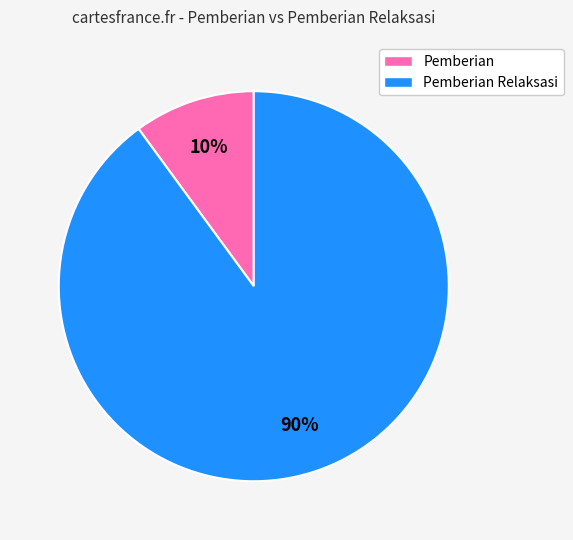

To the nearest percent, what is the difference between the largest and smallest slice percentages?

80%